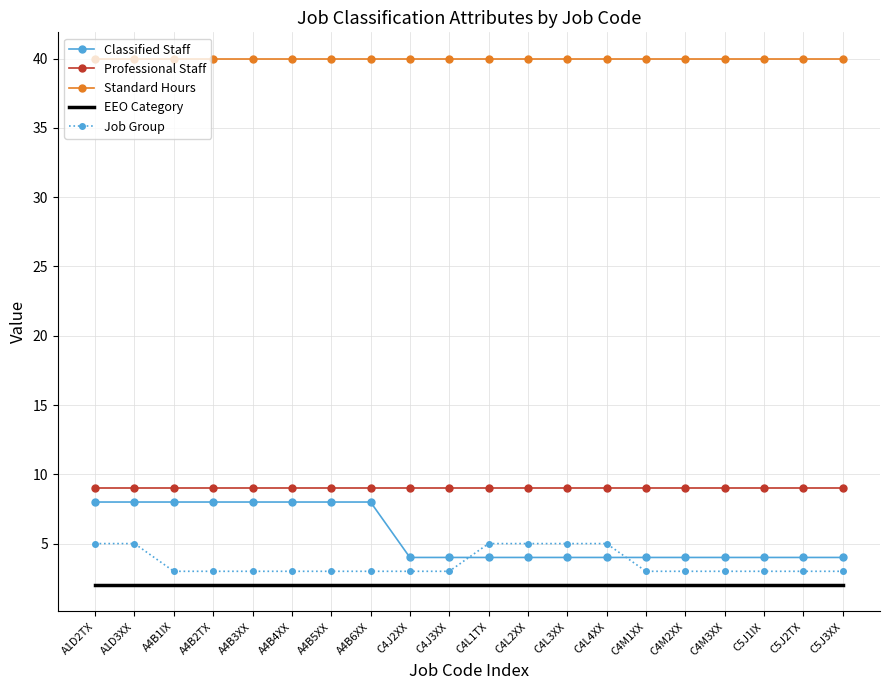

Reading left to right, list all the values displayed in this chart.

Classified Staff: A1D2TX=8	A1D3XX=8	A4B1IX=8	A4B2TX=8	A4B3XX=8	A4B4XX=8	A4B5XX=8	A4B6XX=8	C4J2XX=4	C4J3XX=4	C4L1TX=4	C4L2XX=4	C4L3XX=4	C4L4XX=4	C4M1XX=4	C4M2XX=4	C4M3XX=4	C5J1IX=4	C5J2TX=4	C5J3XX=4
Professional Staff: A1D2TX=9	A1D3XX=9	A4B1IX=9	A4B2TX=9	A4B3XX=9	A4B4XX=9	A4B5XX=9	A4B6XX=9	C4J2XX=9	C4J3XX=9	C4L1TX=9	C4L2XX=9	C4L3XX=9	C4L4XX=9	C4M1XX=9	C4M2XX=9	C4M3XX=9	C5J1IX=9	C5J2TX=9	C5J3XX=9
Standard Hours: A1D2TX=40	A1D3XX=40	A4B1IX=40	A4B2TX=40	A4B3XX=40	A4B4XX=40	A4B5XX=40	A4B6XX=40	C4J2XX=40	C4J3XX=40	C4L1TX=40	C4L2XX=40	C4L3XX=40	C4L4XX=40	C4M1XX=40	C4M2XX=40	C4M3XX=40	C5J1IX=40	C5J2TX=40	C5J3XX=40
EEO Category: A1D2TX=2	A1D3XX=2	A4B1IX=2	A4B2TX=2	A4B3XX=2	A4B4XX=2	A4B5XX=2	A4B6XX=2	C4J2XX=2	C4J3XX=2	C4L1TX=2	C4L2XX=2	C4L3XX=2	C4L4XX=2	C4M1XX=2	C4M2XX=2	C4M3XX=2	C5J1IX=2	C5J2TX=2	C5J3XX=2
Job Group: A1D2TX=5	A1D3XX=5	A4B1IX=3	A4B2TX=3	A4B3XX=3	A4B4XX=3	A4B5XX=3	A4B6XX=3	C4J2XX=3	C4J3XX=3	C4L1TX=5	C4L2XX=5	C4L3XX=5	C4L4XX=5	C4M1XX=3	C4M2XX=3	C4M3XX=3	C5J1IX=3	C5J2TX=3	C5J3XX=3